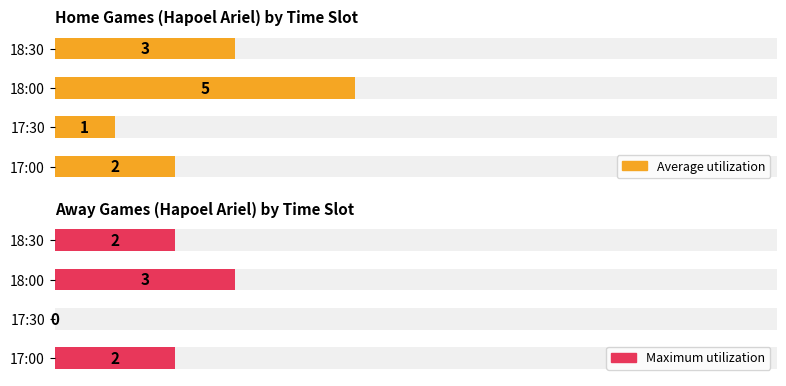

The Maximum utilization series shows 2 at 18:30. True or false?

True